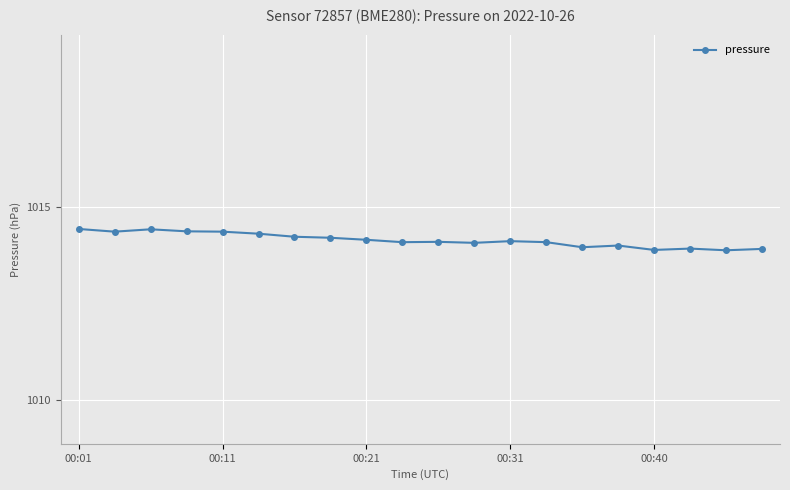

What is the difference between the maximum and second lowest values?

0.5